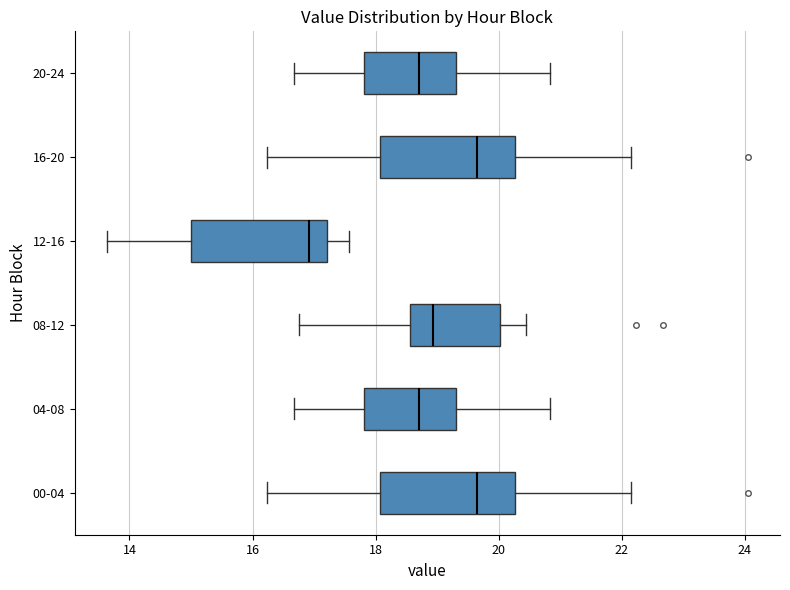

Where is the left edge of the box for 04-08 on the x-axis? The values are not printed on the chart, so give them approximately, as read against the axis.

17.8